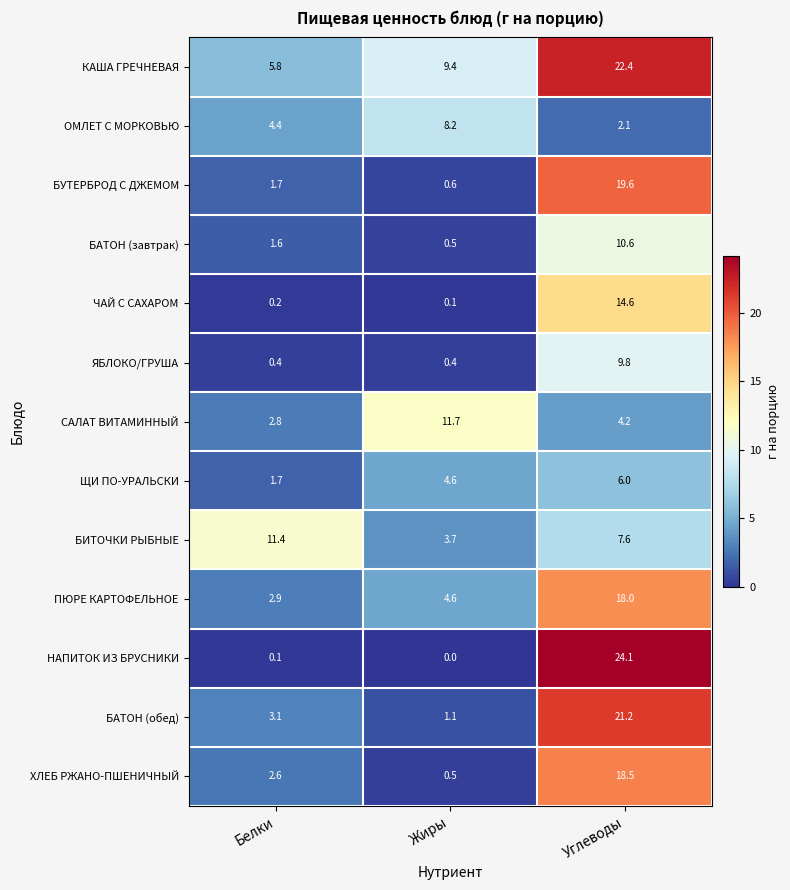

At how many categories does at least one series exceed 11?

3